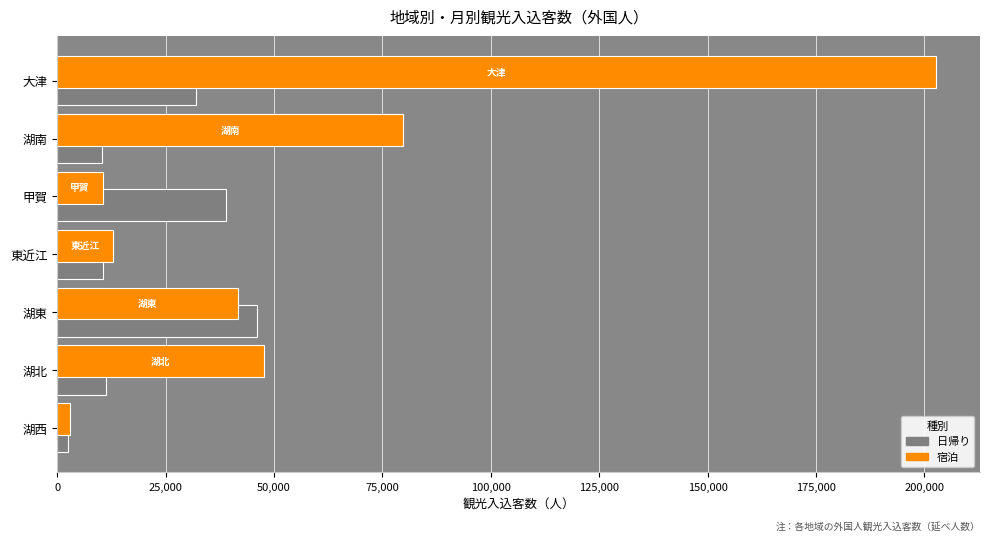

What is the greatest value displayed?

202697